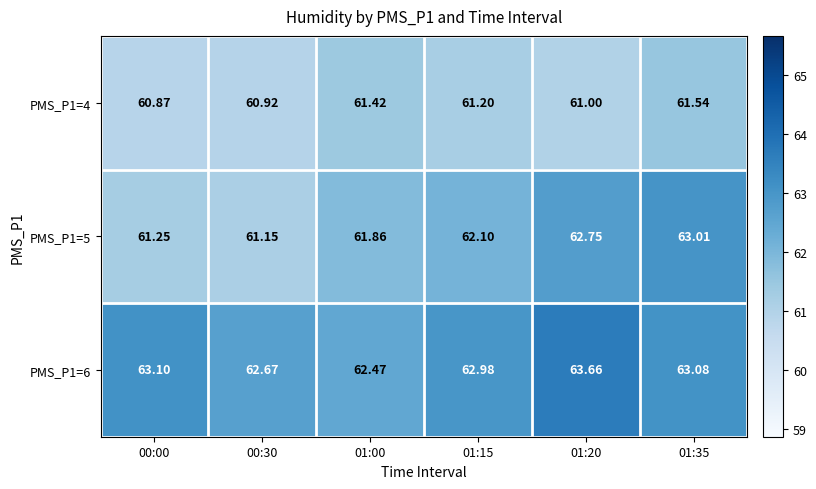

Which series has the largest total across all categories?

PMS_P1=6